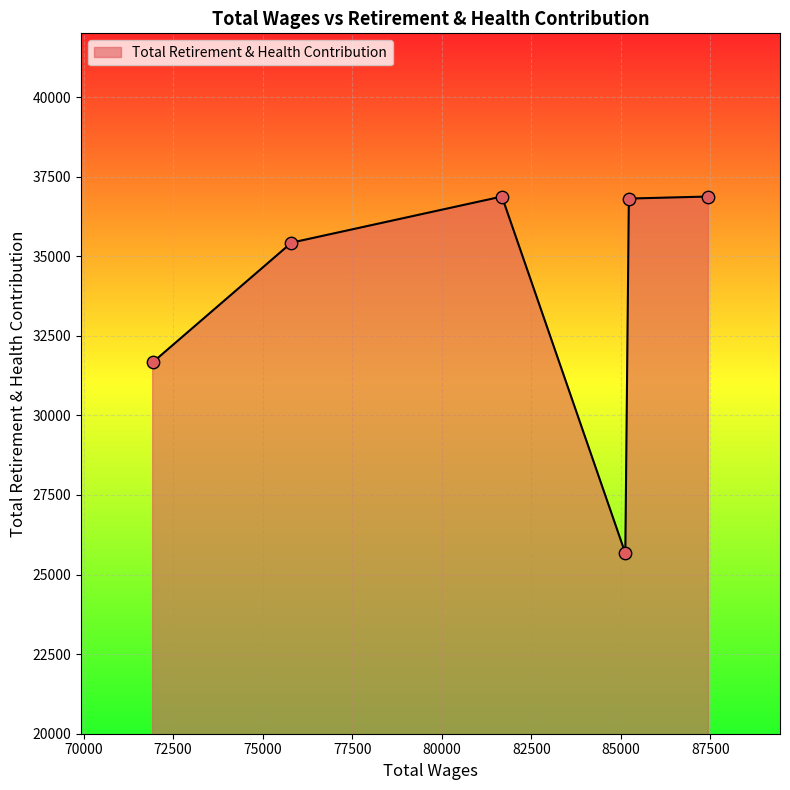

What is the smallest value displayed?

25670